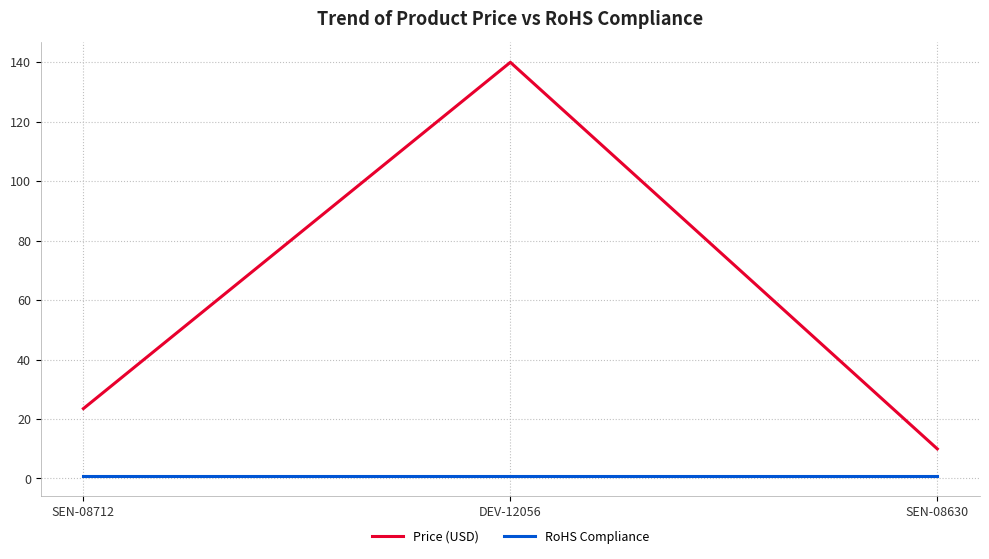

What is the difference between the maximum and minimum values in the Price (USD) series?

130.0